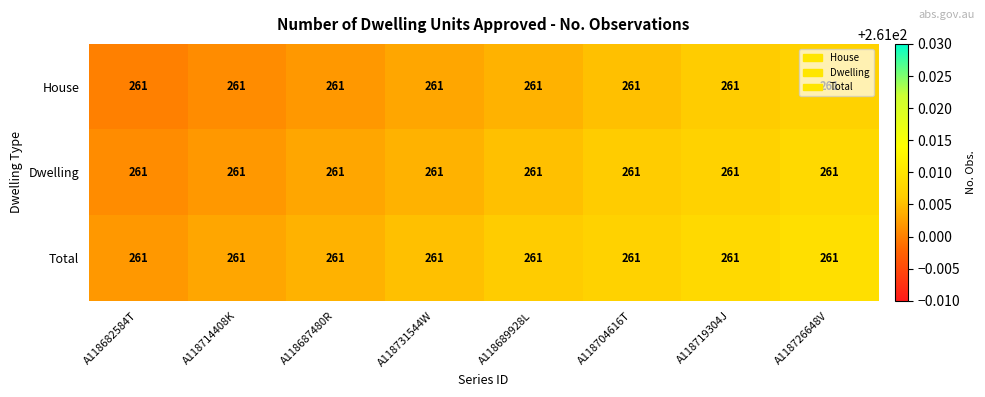

Is it true that House equals 261.0 at A118726648V?

True